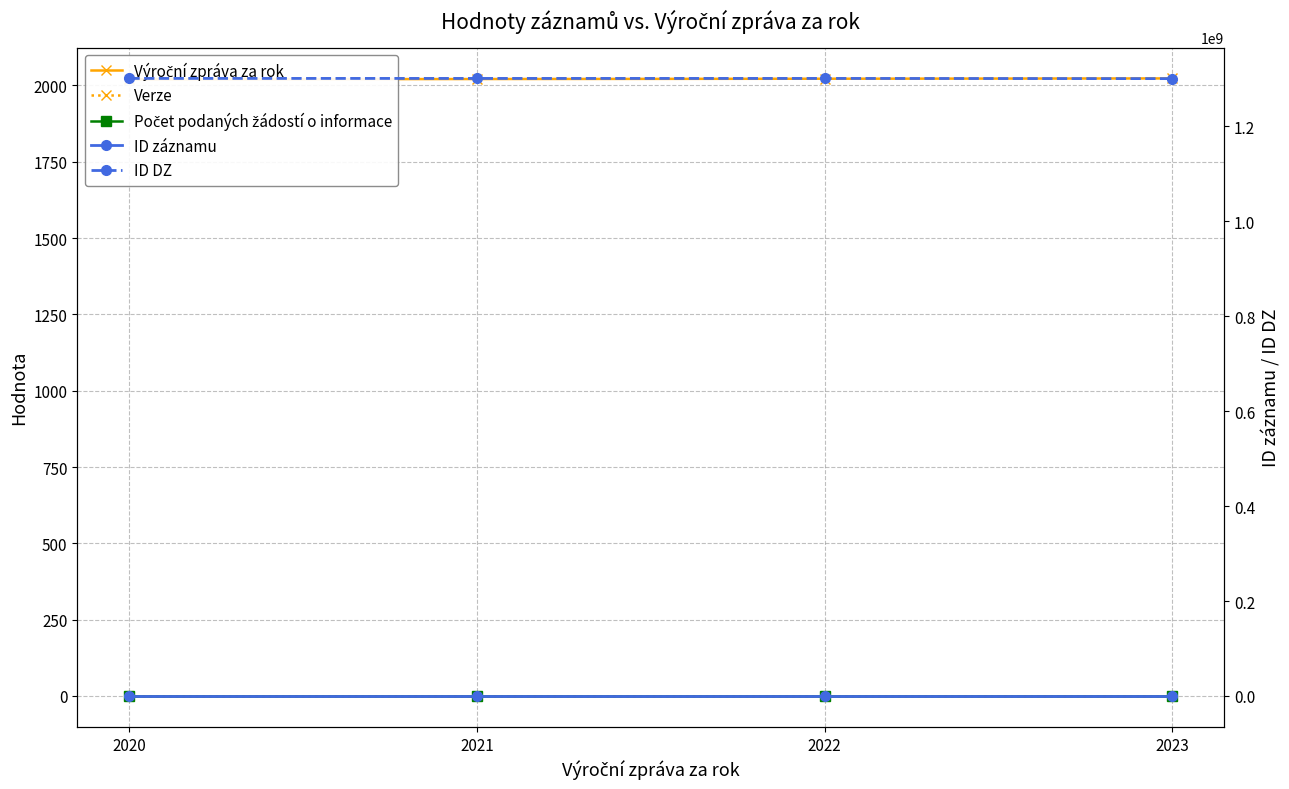

True or false: Verze has more than 0 points higher than both neighbors.

False